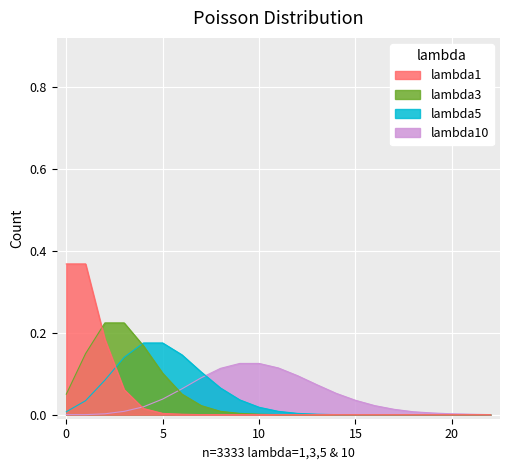

What is the total value across all series at 7?

0.2